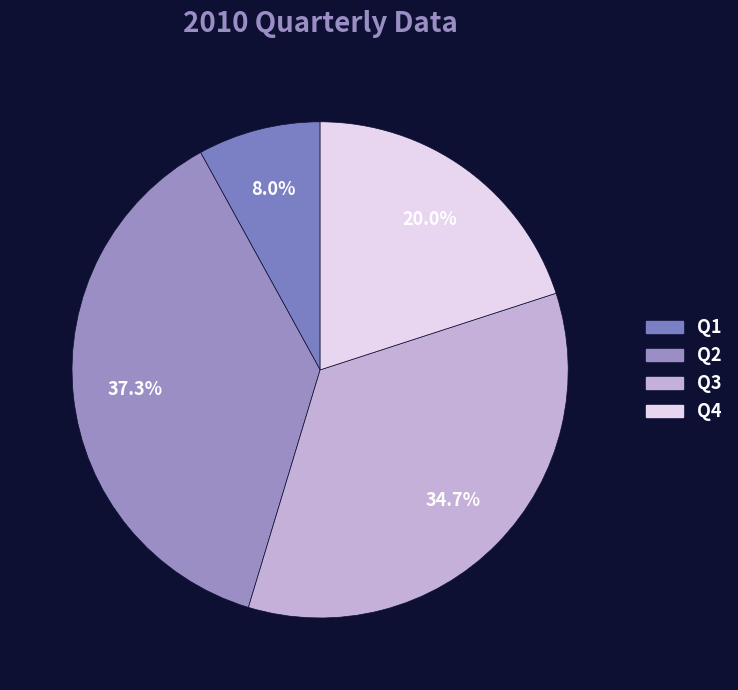

Count the number of slices in the pie.

4